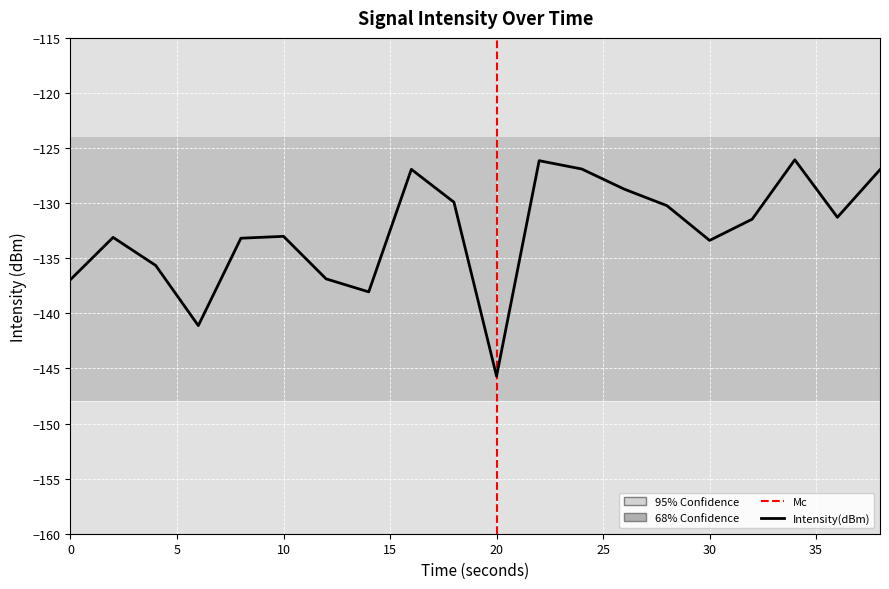

What is the minimum value shown in the chart?

-145.7